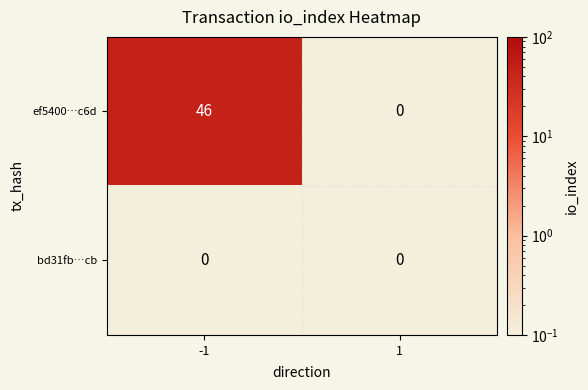

The bd31fb…cb series shows 0 at 1. True or false?

True